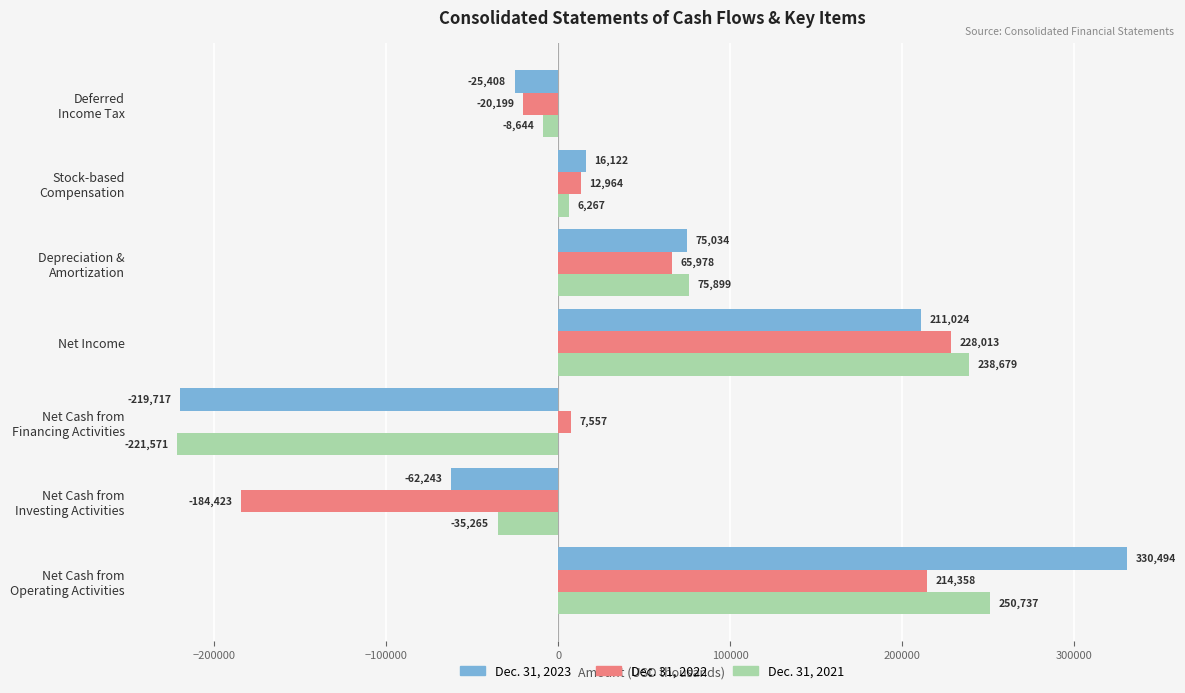

How many values in Dec. 31, 2022 are below zero?

2